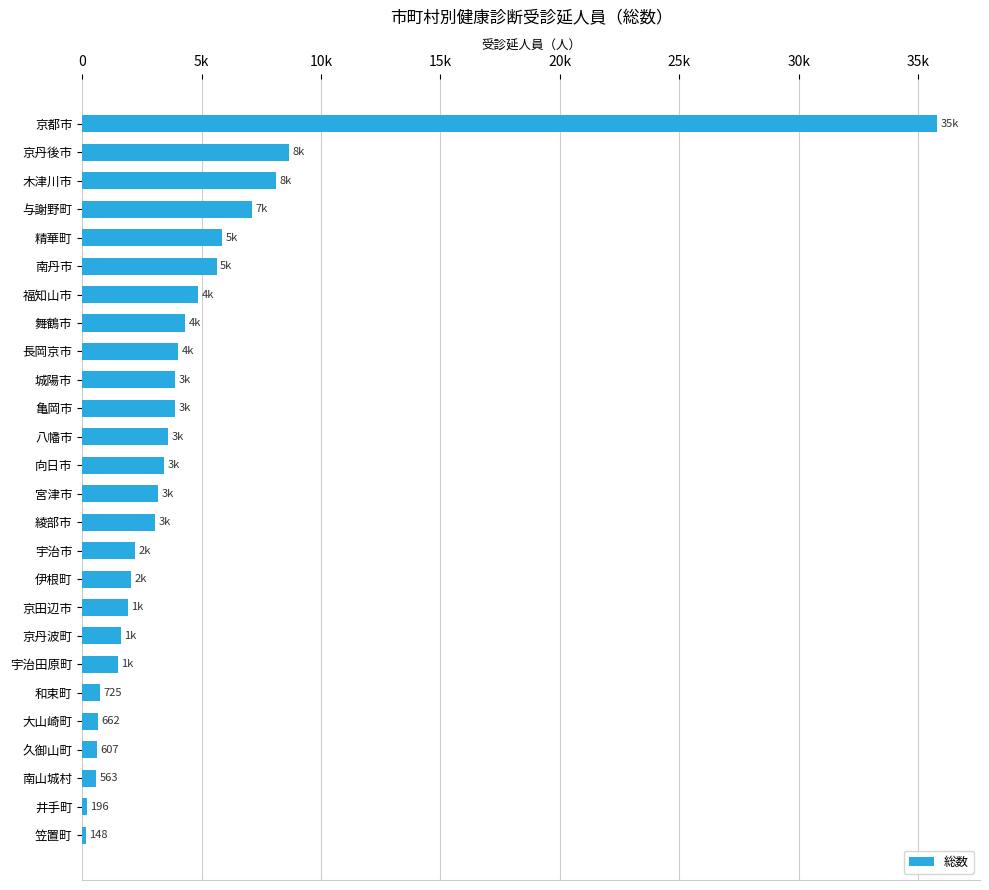

What is the difference between the second highest and minimum values?

8520